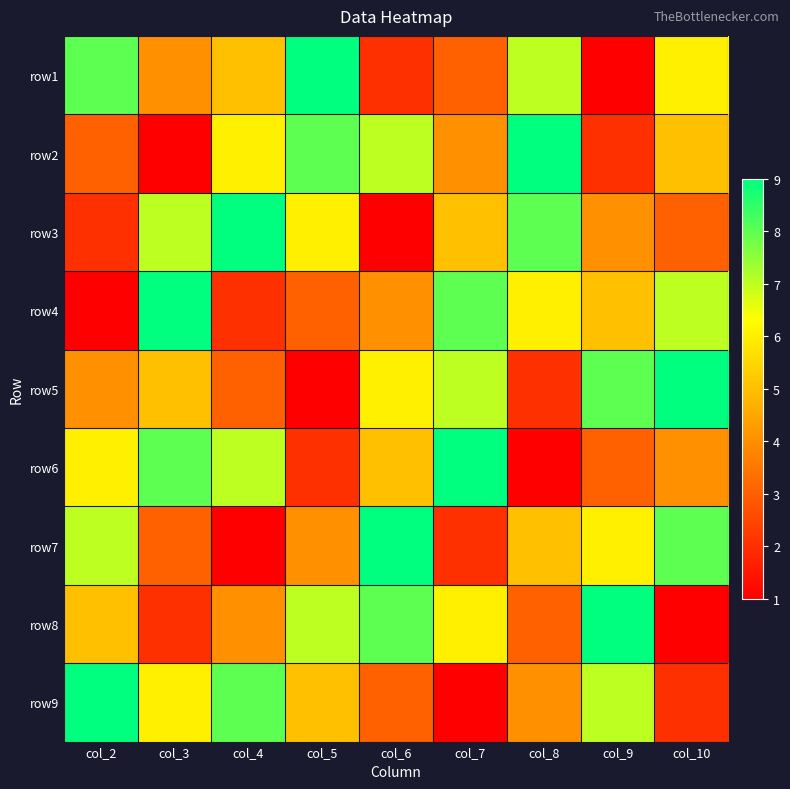

What is the minimum value shown in the chart?

1